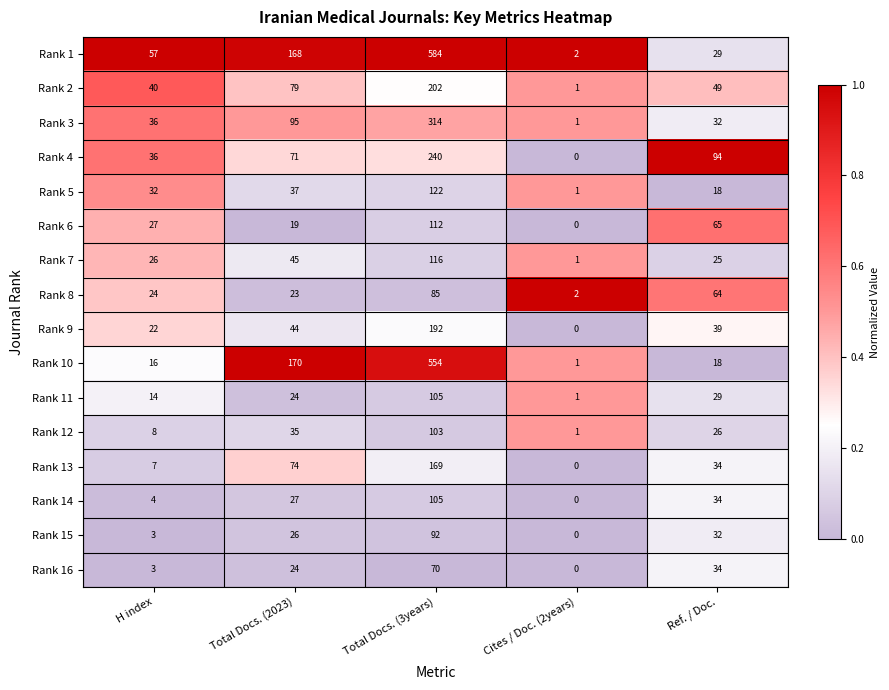

Is it true that Rank 4 equals 94 at Ref. / Doc.?

True